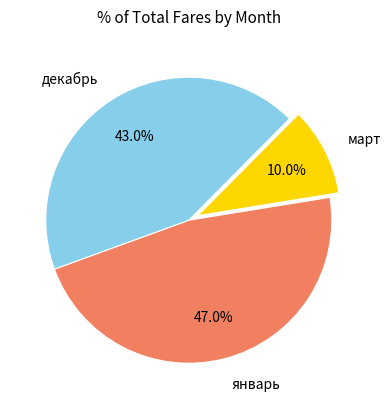

Rank the categories by value from highest to lowest.

январь, декабрь, март